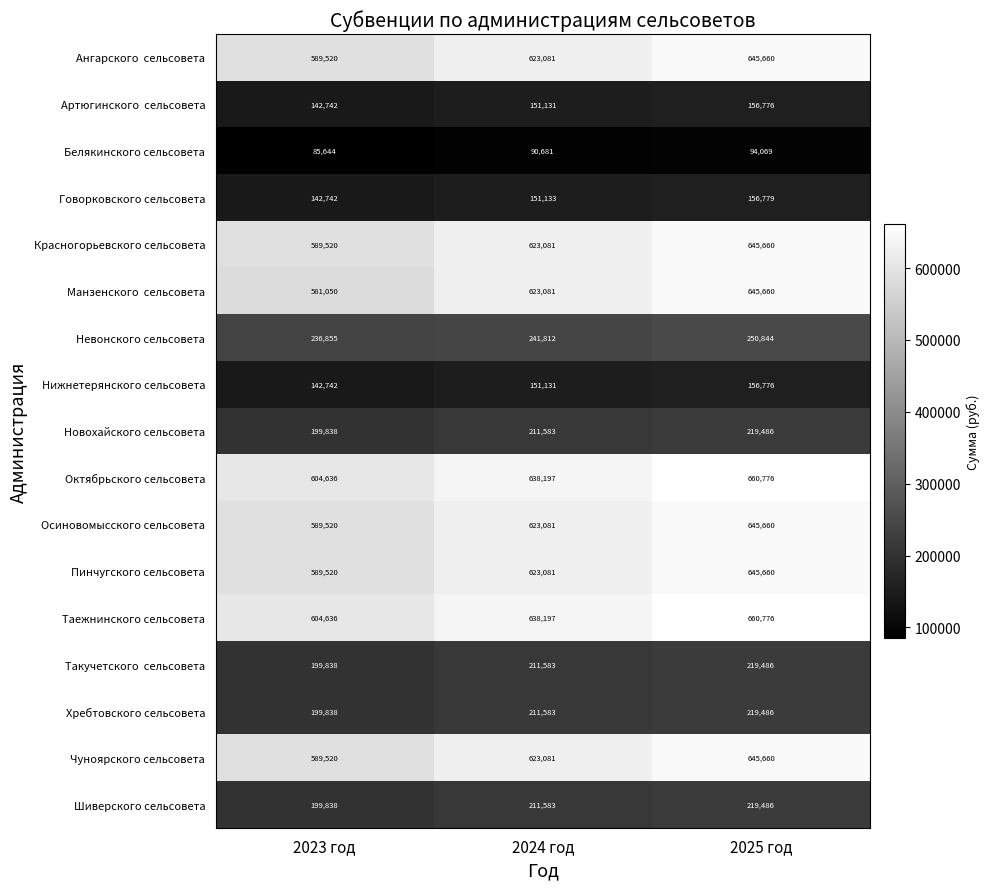

True or false: Октябрьского сельсовета has a value of 660776 at 2025 год.

True